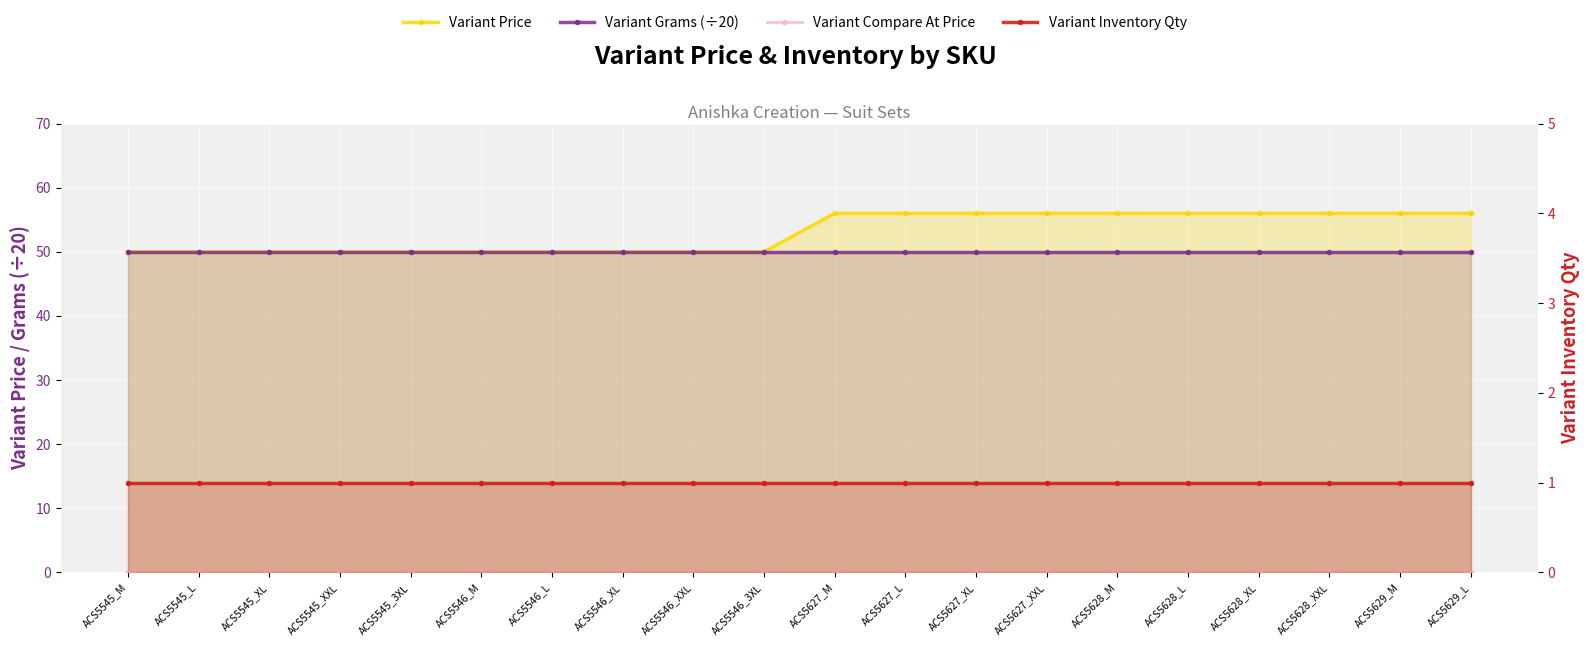

True or false: Variant Price and Variant Grams (÷20) intersect in this chart.

False